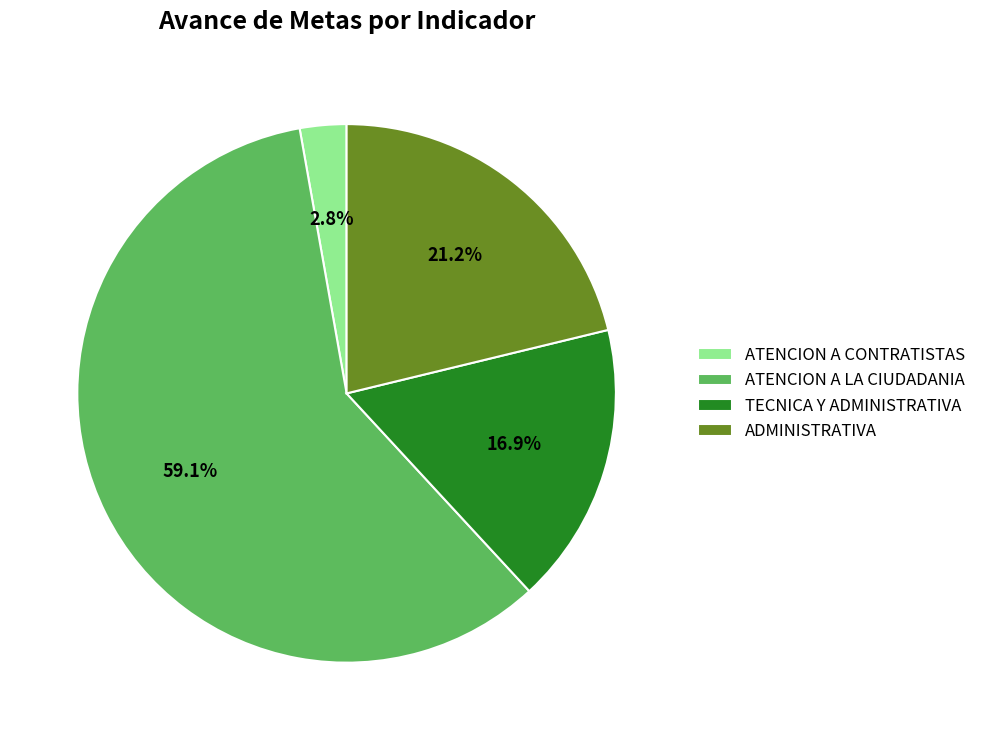

Rank the categories by value from highest to lowest.

ATENCION A LA CIUDADANIA, ADMINISTRATIVA, TECNICA Y ADMINISTRATIVA, ATENCION A CONTRATISTAS